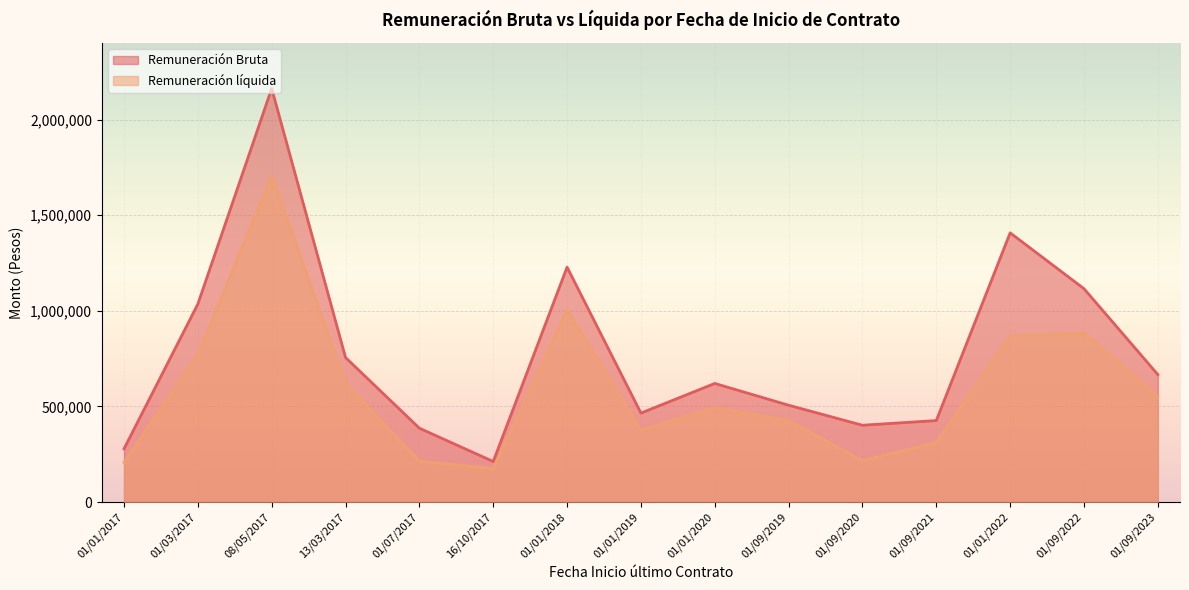

What are all the series names shown in the legend?

Remuneración Bruta, Remuneración líquida